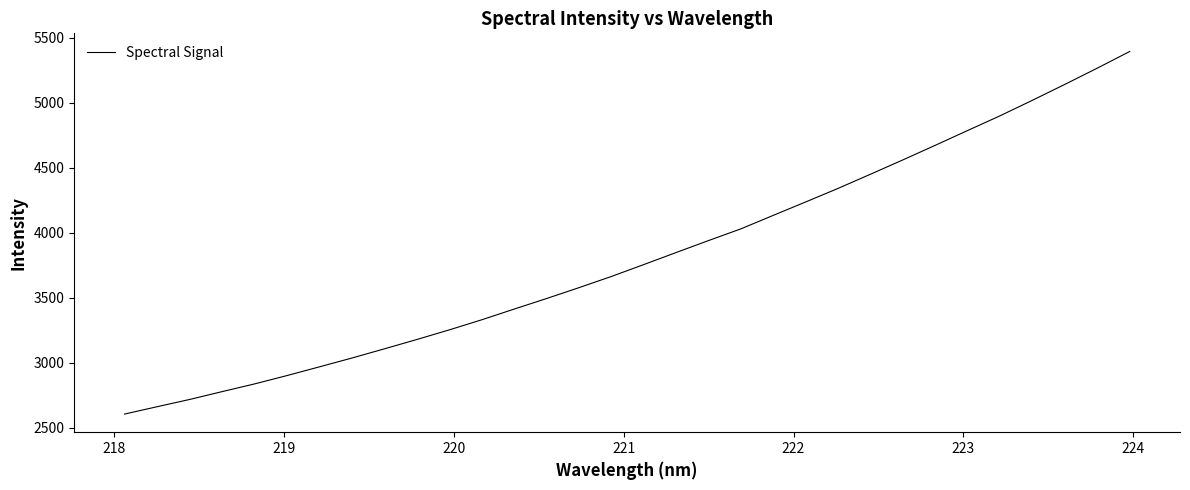

What is the maximum value shown in the chart?

5395.0